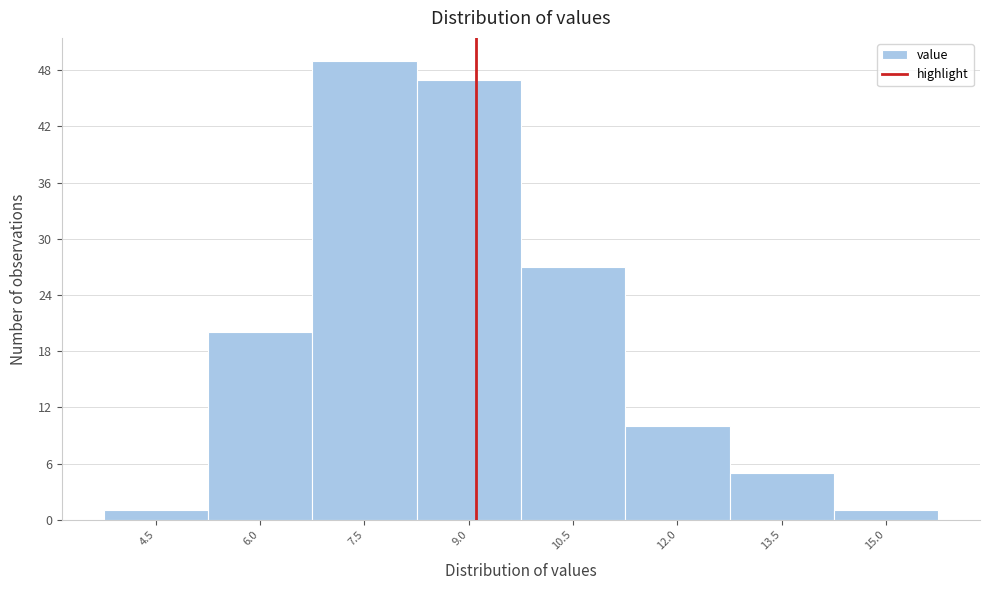

Reading left to right, list all the values displayed in this chart.

1	20	49	47	27	10	5	1